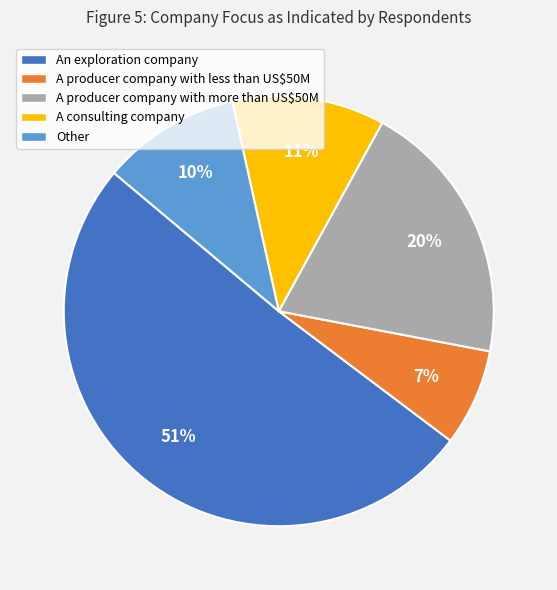

Rank the categories by value from highest to lowest.

An exploration company, A producer company with more than US$50M, A consulting company, Other, A producer company with less than US$50M